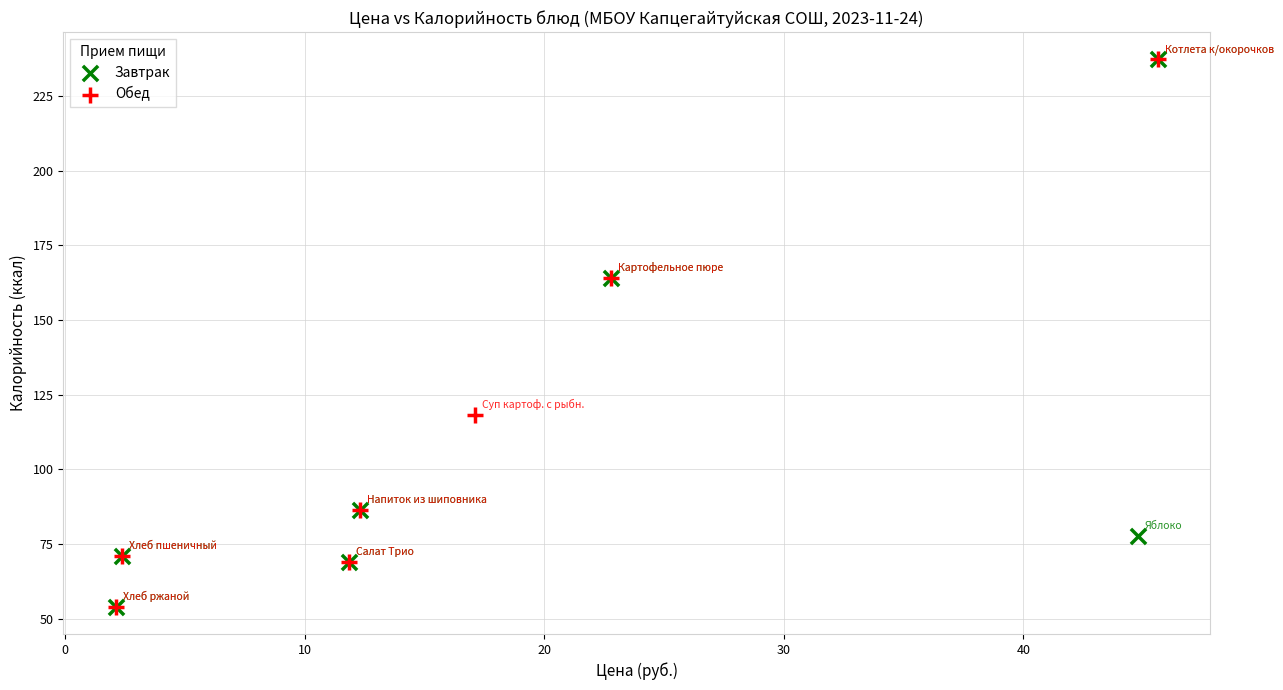

What are all the series names shown in the legend?

Завтрак, Обед